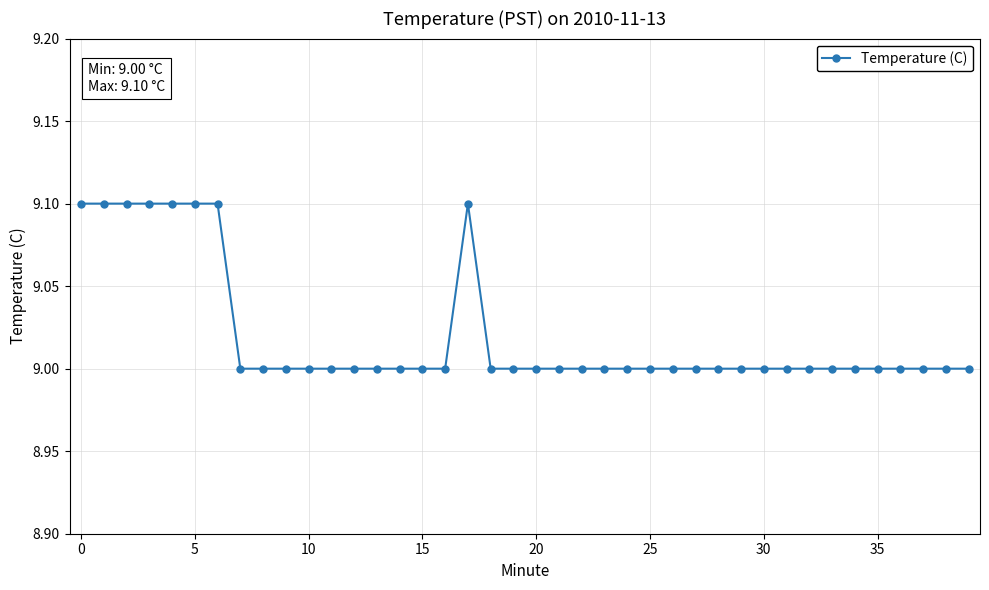

True or false: there are more than 0 points higher than both neighbors.

True